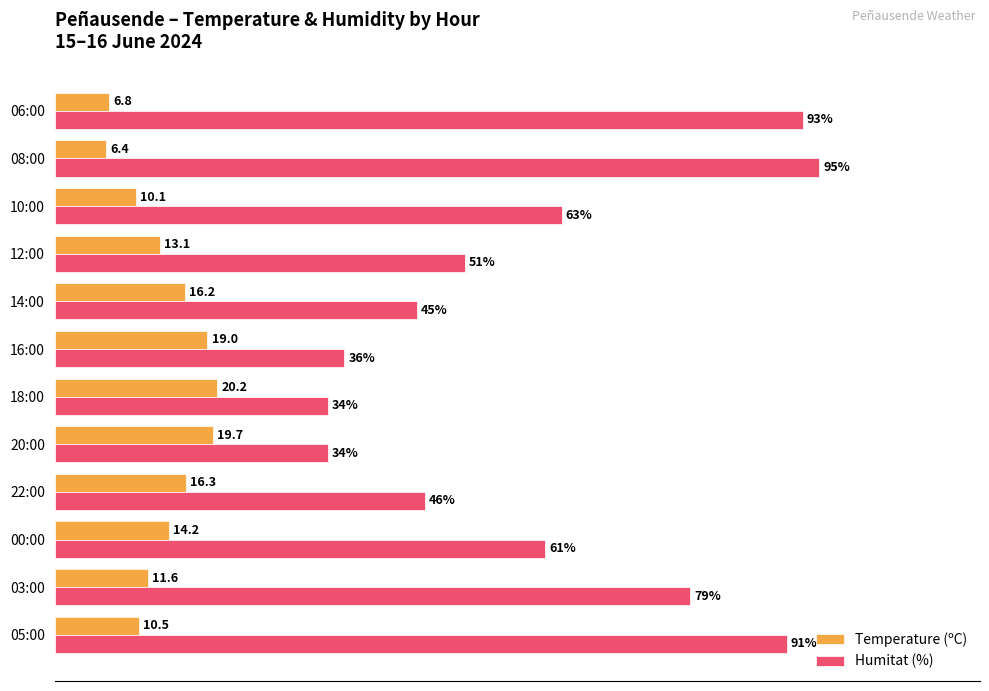

List the series in order of their overall mean, highest first.

Humitat (%), Temperature (ºC)